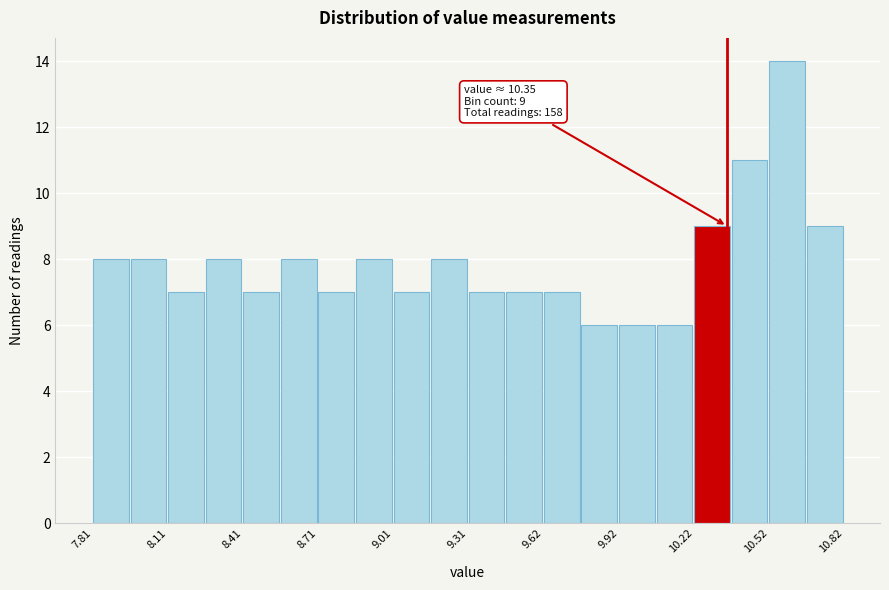

Around what value on the x-axis is the tallest bar? Give the approximate position of its centre, as read against the axis.

10.60